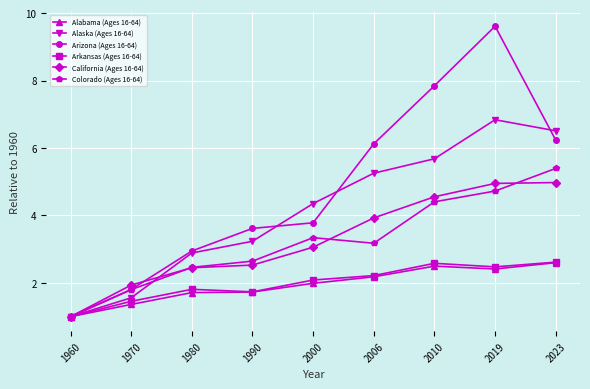

What is the total value across all series at 1960?

6.0